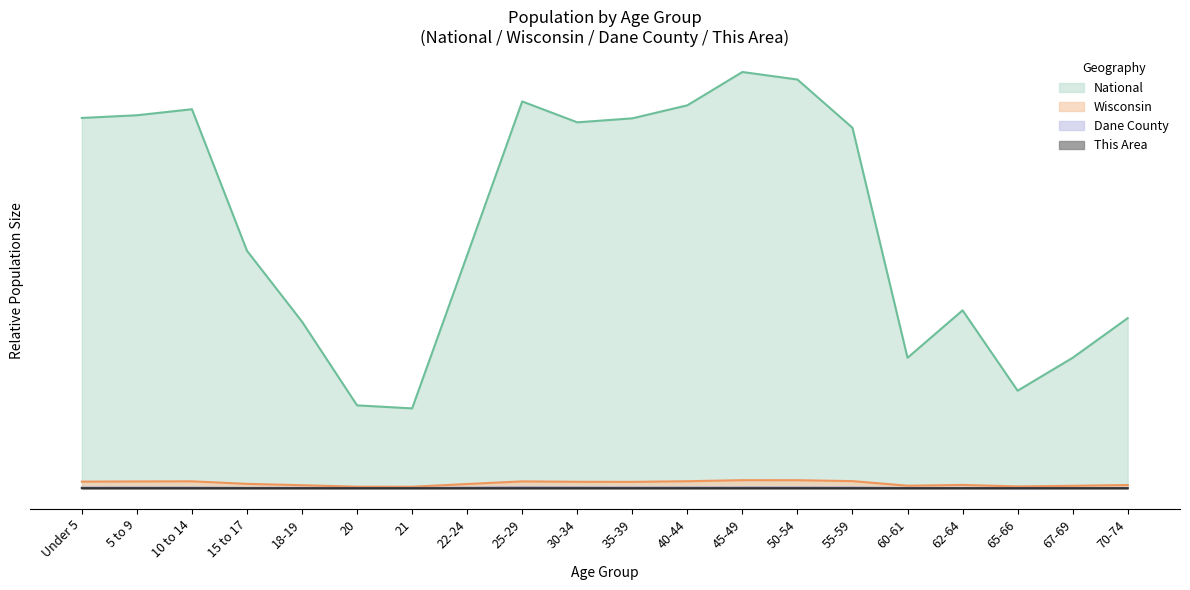

What is the value of the National point at the 1st from the left?

0.9